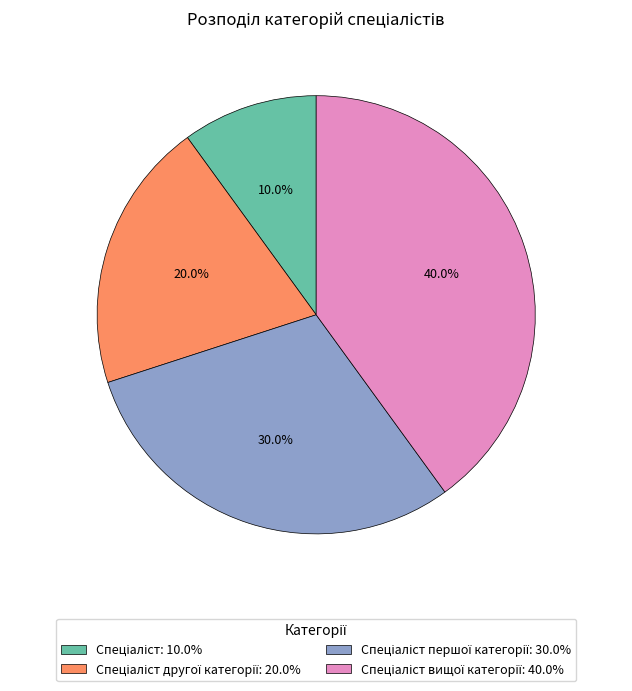

How many segments does this pie chart have?

4